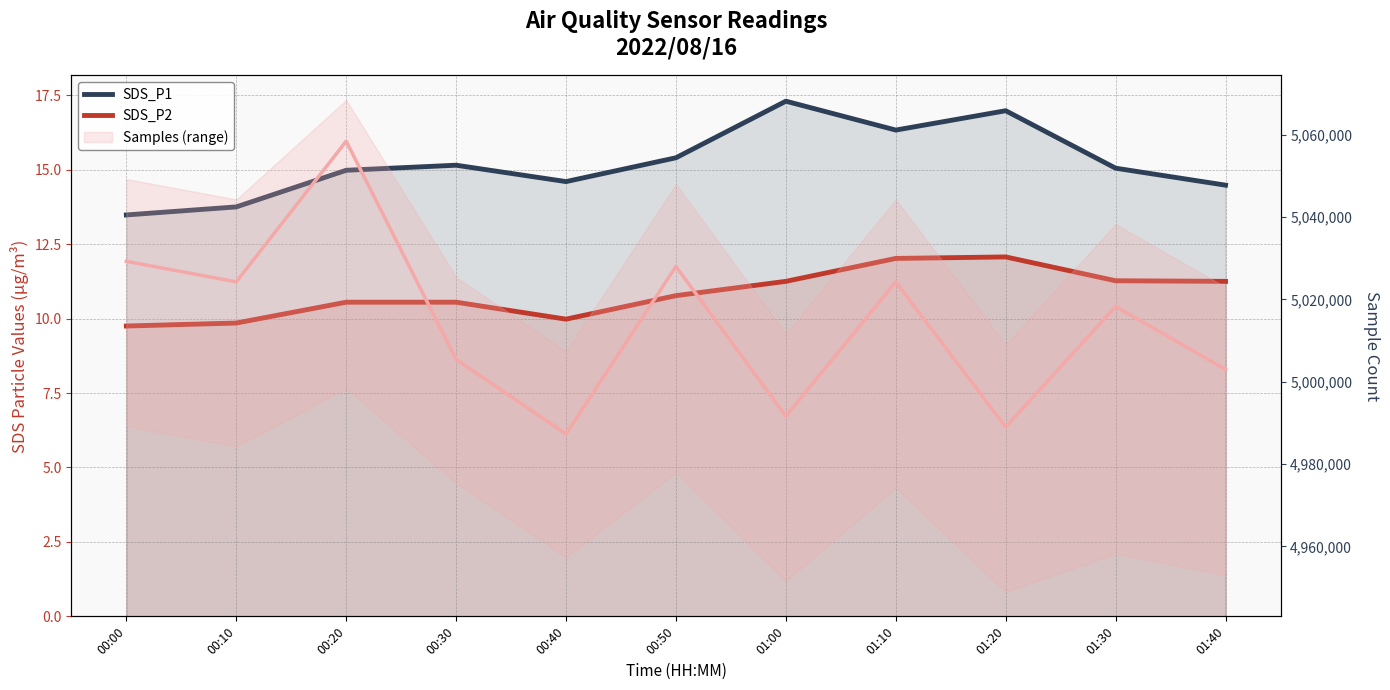

True or false: SDS_P2 and Samples_mid cross at least once.

False